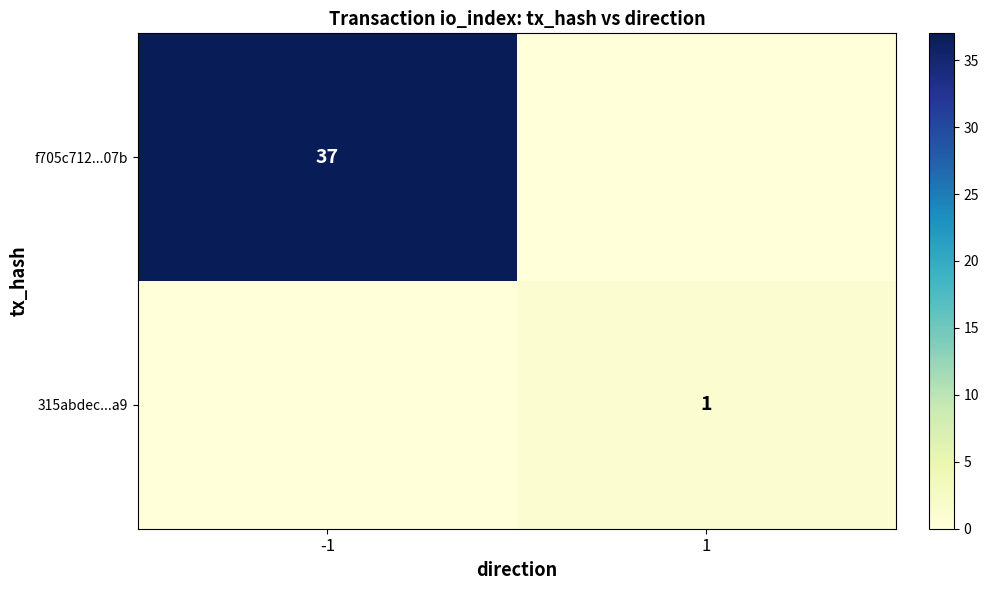

Which has a higher value, -1 or 1?

-1